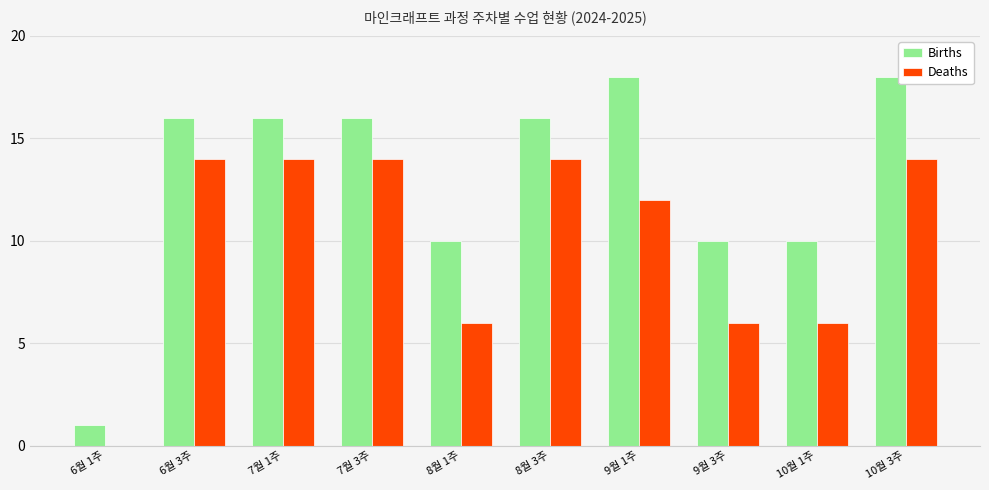

What is the greatest value displayed?

18